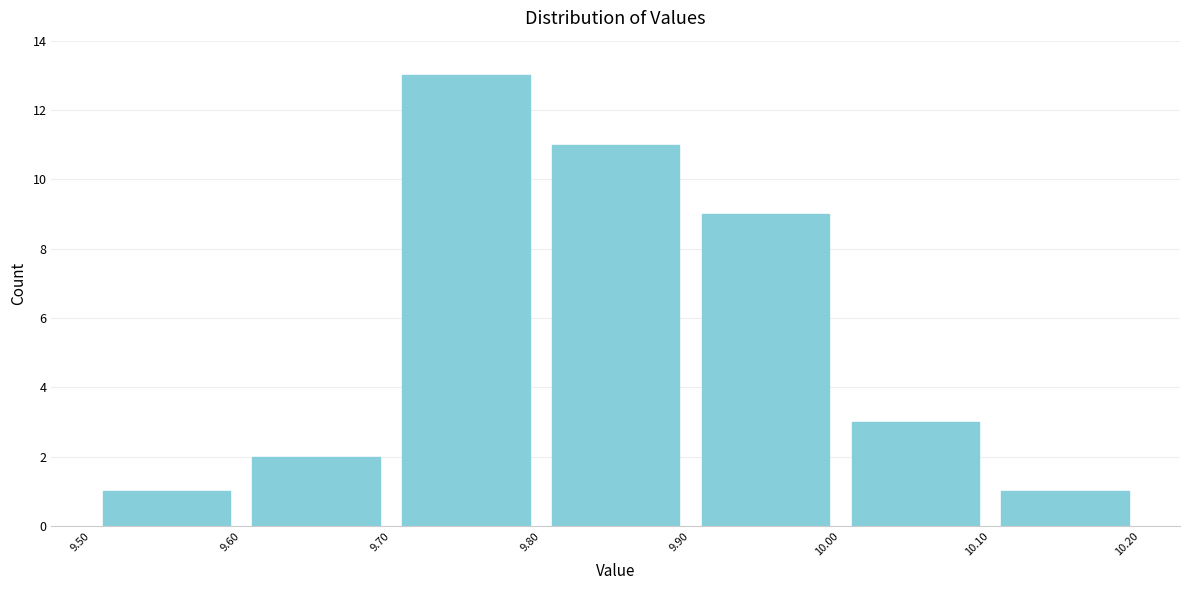

Reading left to right, list every bar in this chart as the range it spans on the x-axis followed by its height. The values are not printed on the chart, so give them approximately, as read against the axis.

9.50 to 9.60: 1
9.60 to 9.70: 2
9.70 to 9.80: 13
9.80 to 9.90: 11
9.90 to 10.00: 9
10.00 to 10.10: 3
10.10 to 10.20: 1